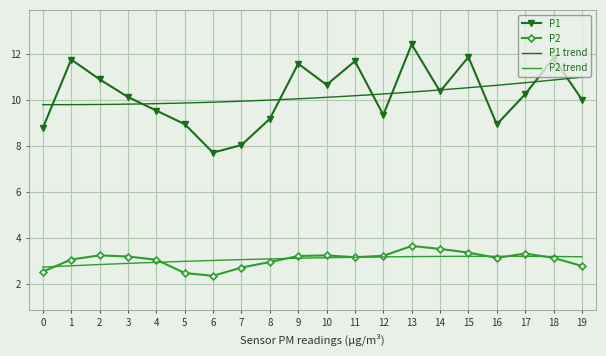

Reading left to right, extract all data points from this chart.

P1: 8.8	11.8	10.9	10.1	9.5	8.9	7.7	8.0	9.2	11.6	10.7	11.7	9.3	12.4	10.4	11.9	8.9	10.2	11.8	10.0
P2: 2.5	3.0	3.2	3.2	3.0	2.5	2.3	2.7	2.9	3.2	3.2	3.1	3.2	3.6	3.5	3.4	3.1	3.3	3.1	2.8